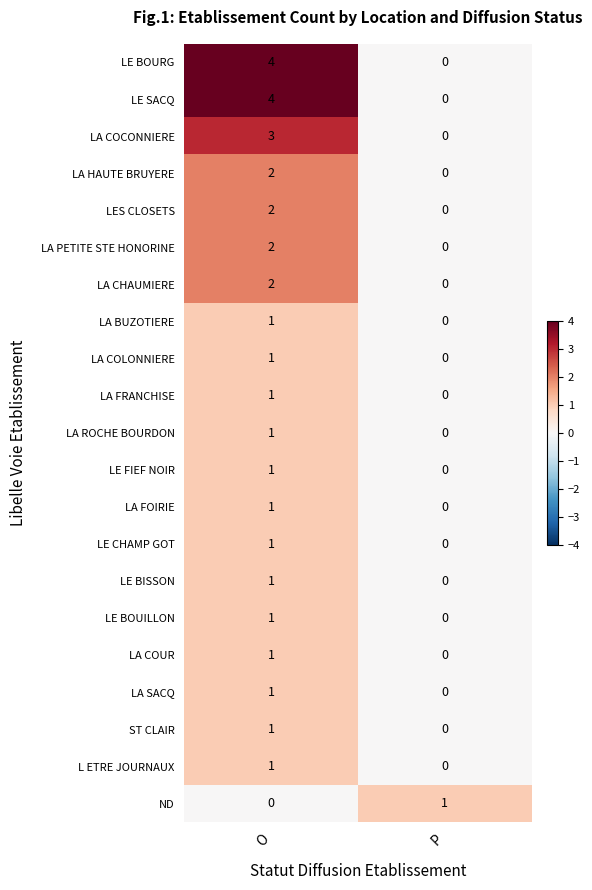

Is it true that LA ROCHE BOURDON equals 0 at P?

True